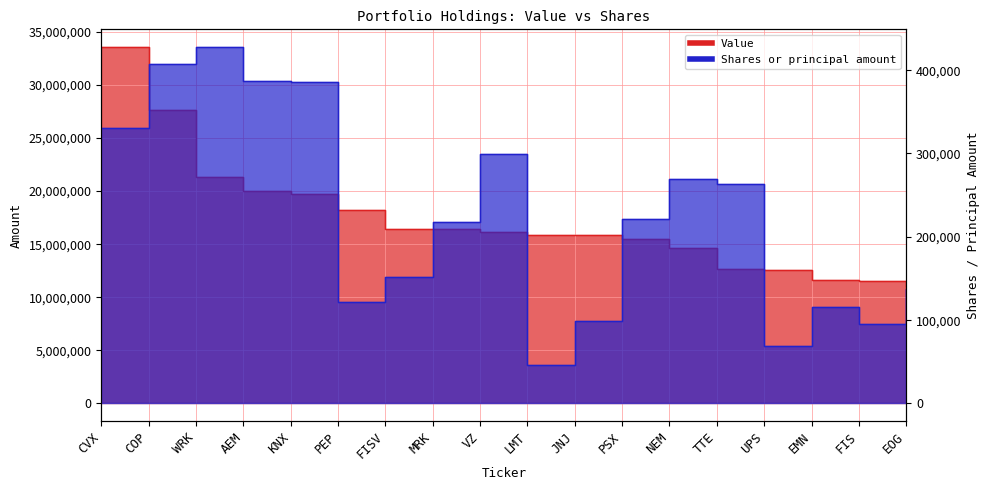

True or false: Value and Shares or principal amount cross at least once.

False